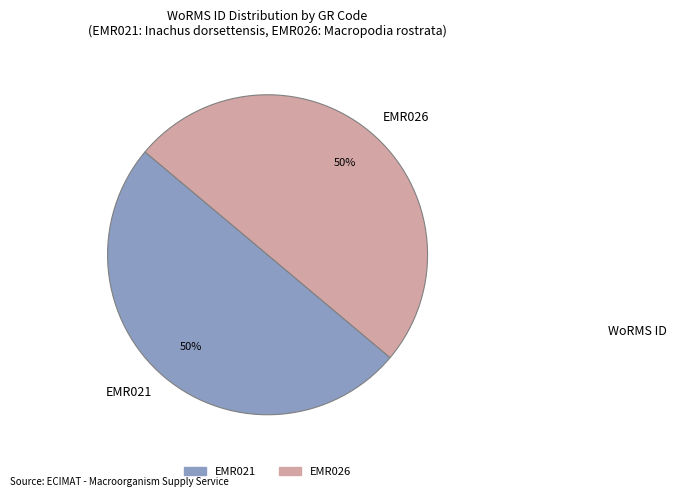

To the nearest percent, what percentage of the pie is EMR021?

50%